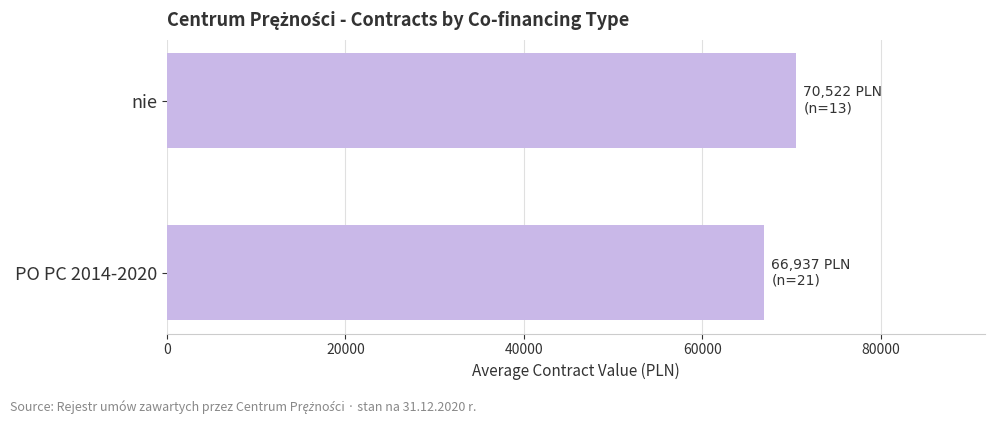

Which category has the highest value across all series?

nie